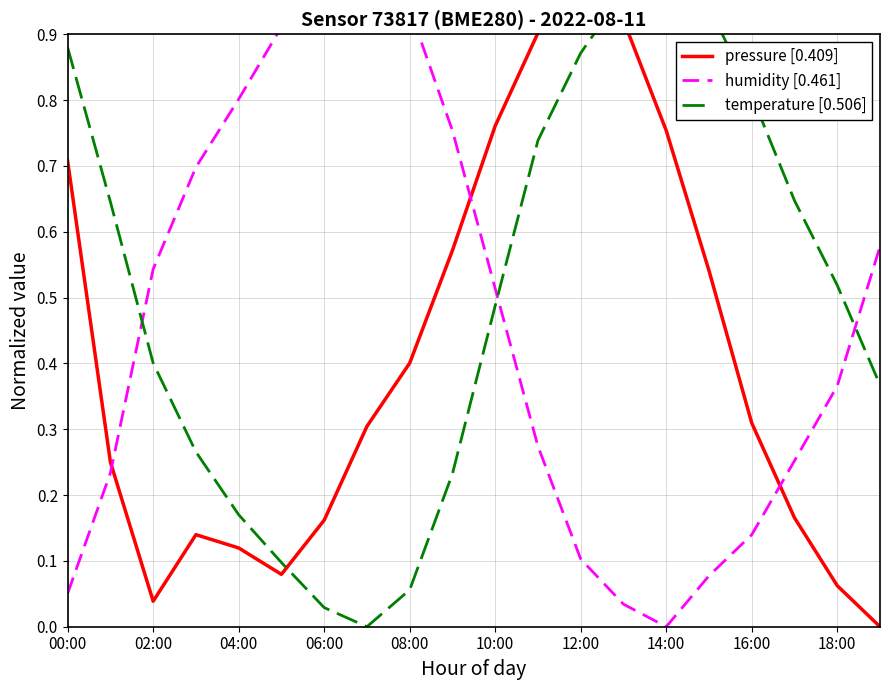

At how many categories does at least one series exceed 0?

20